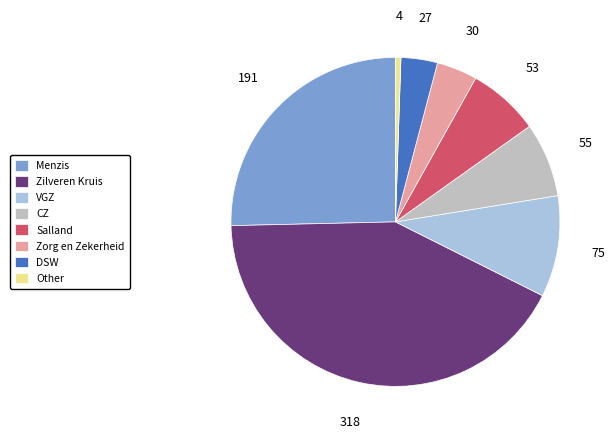

Is there any slice that represents more than half of the pie?

No